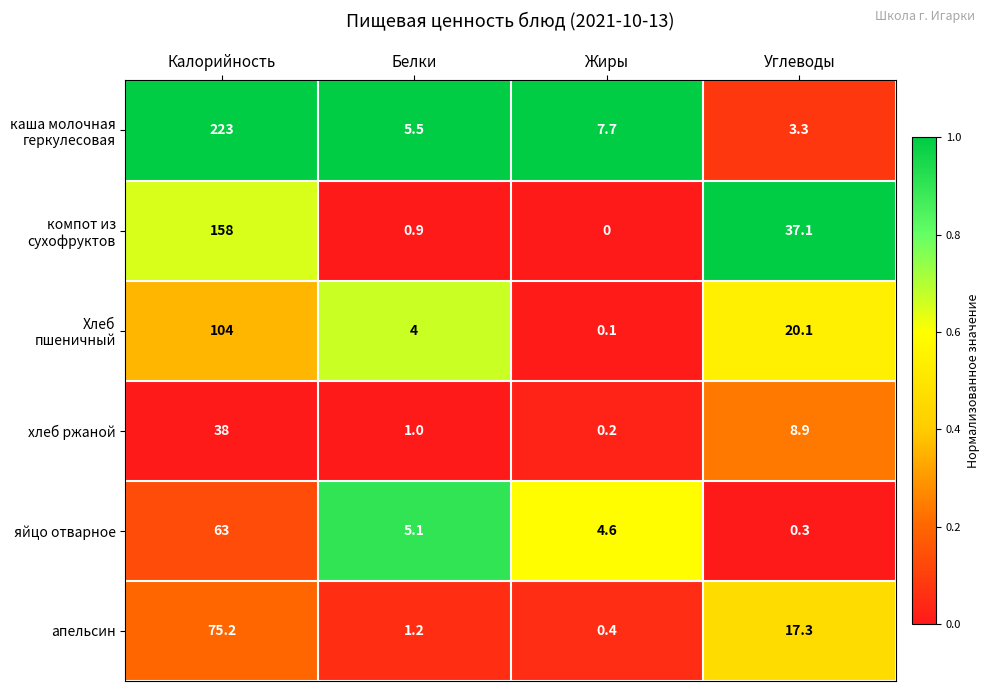

What is the difference between the хлеб ржаной values at Жиры and Белки?

0.8